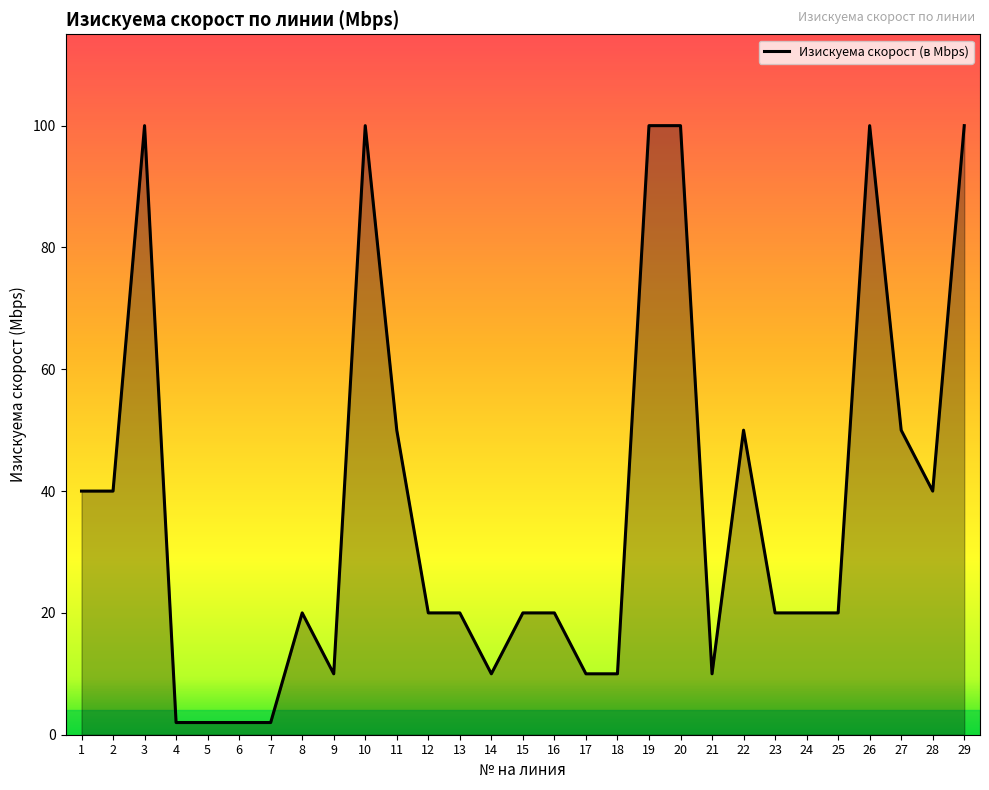

What is the change in value from 1 to 22?

+10